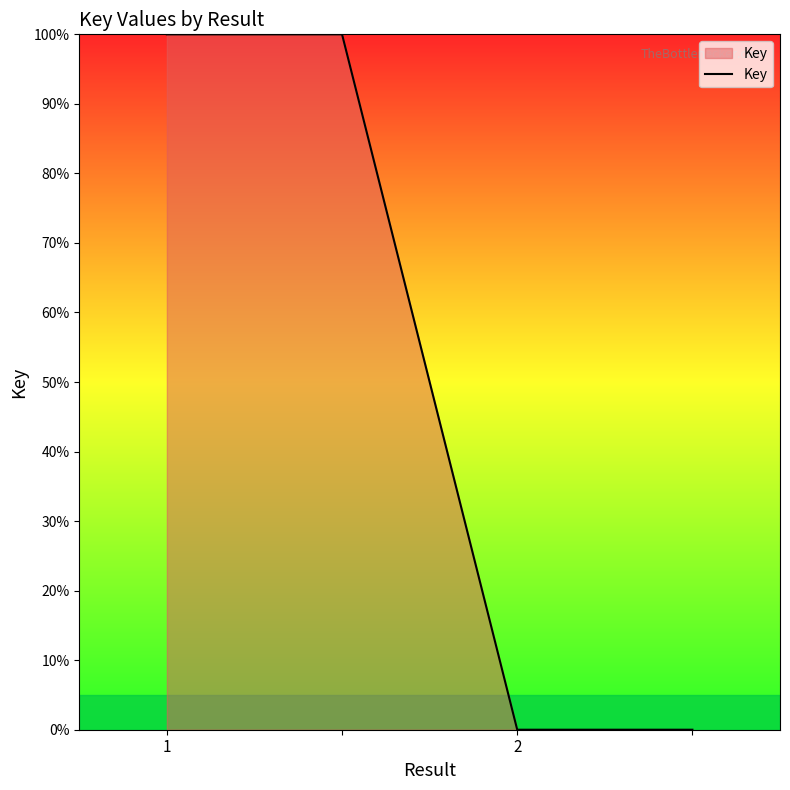

True or false: there are more than 1 points higher than both neighbors.

False